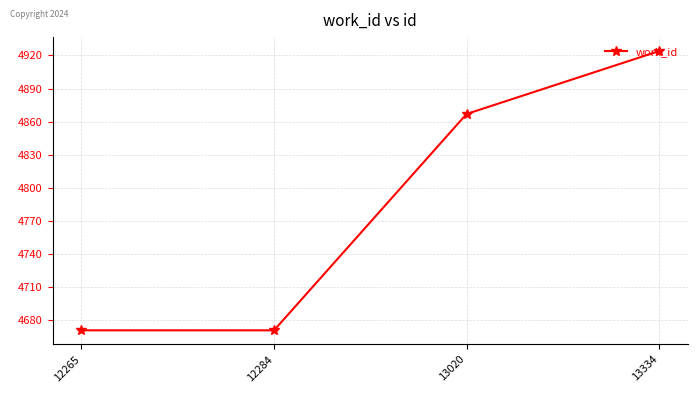

At which label is the value closest to 4797?

13020